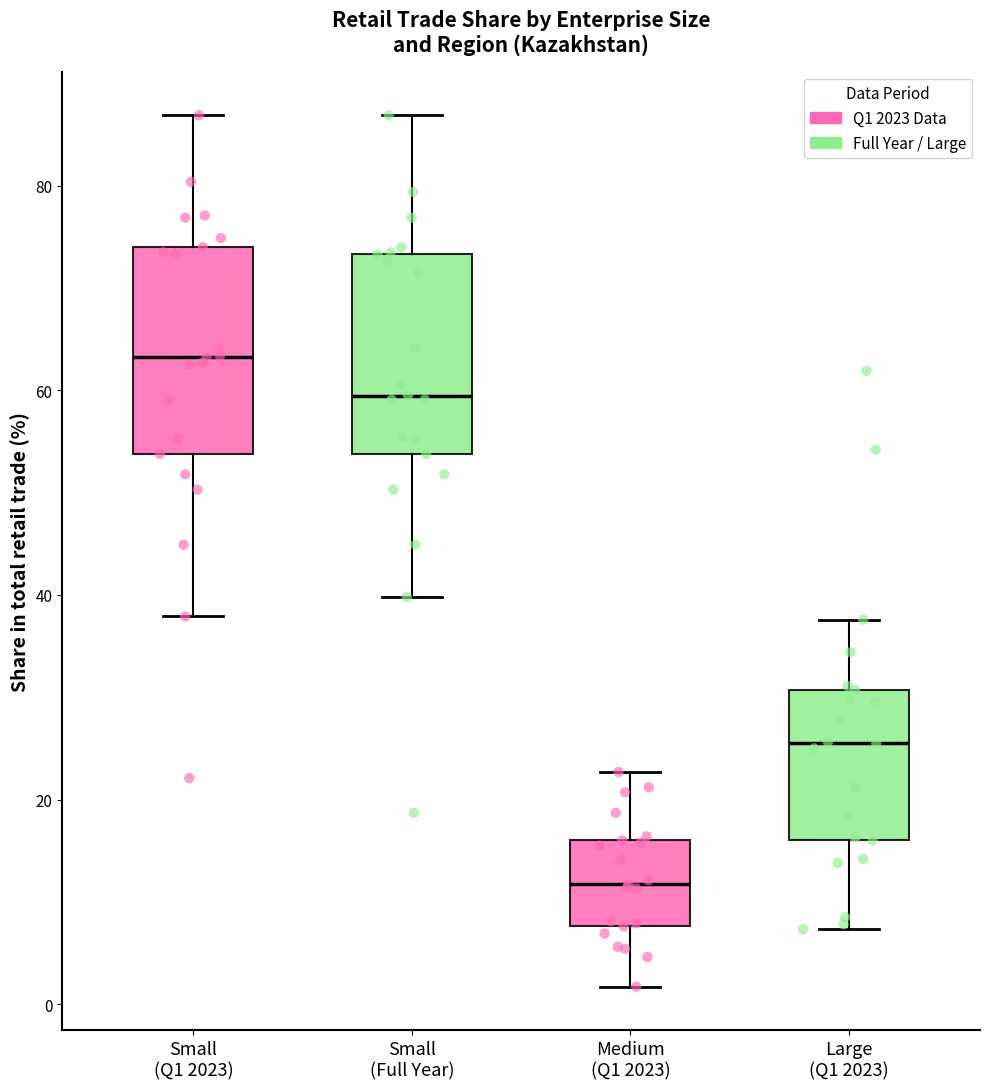

Reading left to right, transcribe this box plot: for each box, give where its median line is, the range the box spans, and where its two whiskers end, as read against the y-axis. The values are not printed on the chart, so give them approximately, as read against the axis.

Small (Q1 2023): median 64, box 54 to 74, whiskers 38 to 86
Small (Full Year): median 60, box 54 to 74, whiskers 40 to 86
Medium (Q1 2023): median 12, box 8 to 16, whiskers 2 to 22
Large (Q1 2023): median 26, box 16 to 30, whiskers 8 to 38